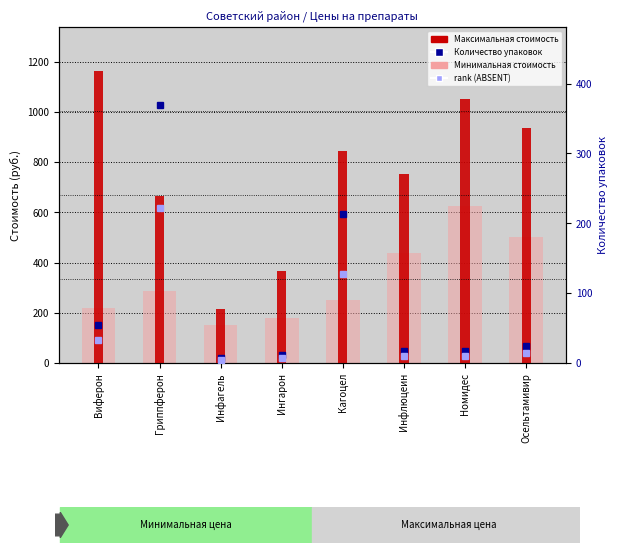

What is the label of the 4th bar from the right?

Кагоцел